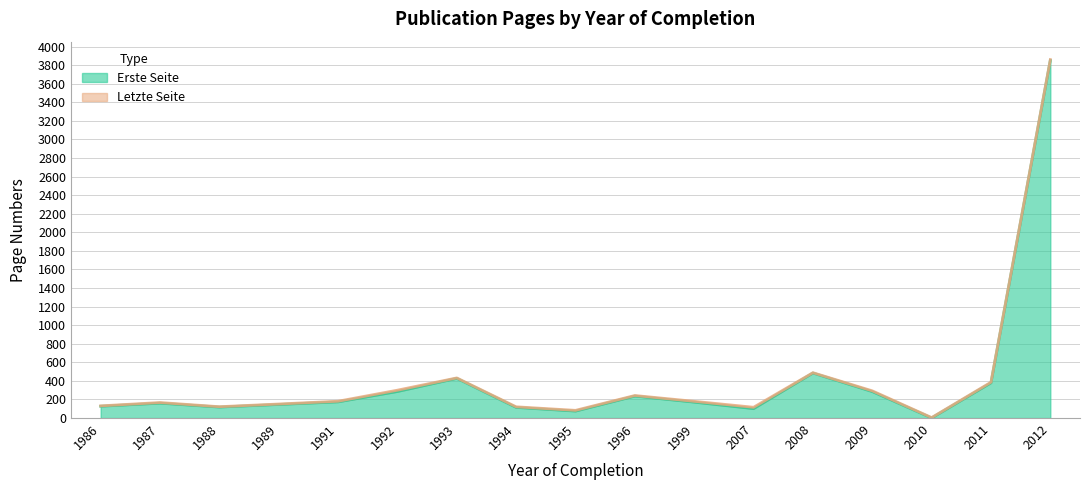

True or false: Letzte Seite has a value of 227 at 1986.

False